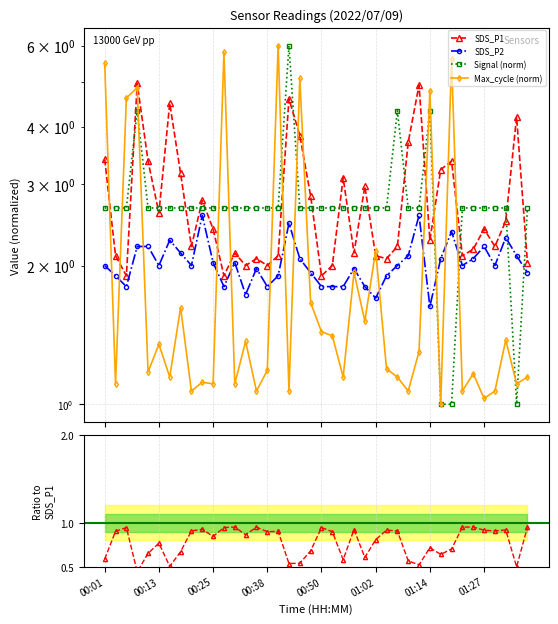

Rank the series at 14 from highest to lowest value.

Signal (norm), SDS_P1, SDS_P2, Max_cycle (norm), SDS_P2/SDS_P1